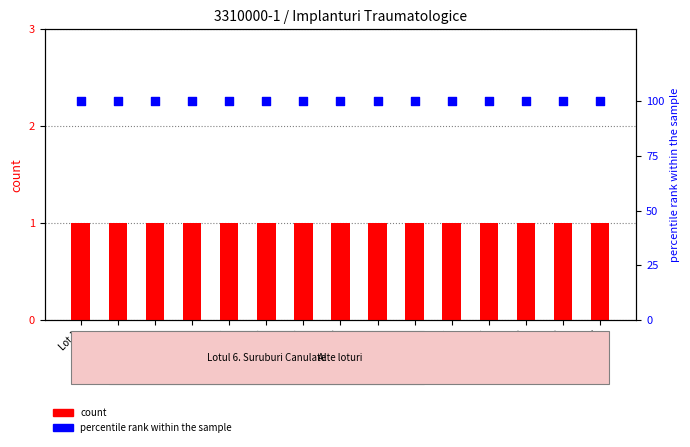

Which series has the largest total across all categories?

percentile rank within the sample